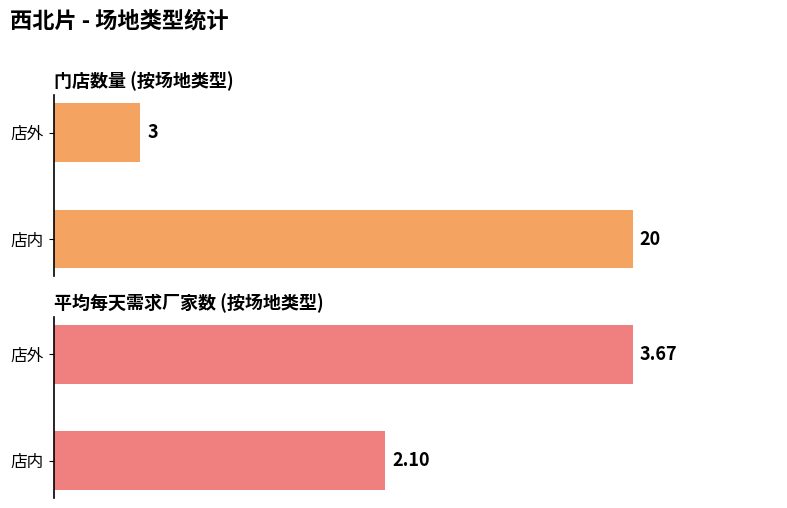

How many data points in 平均每天需求厂家数 are above 3?

1